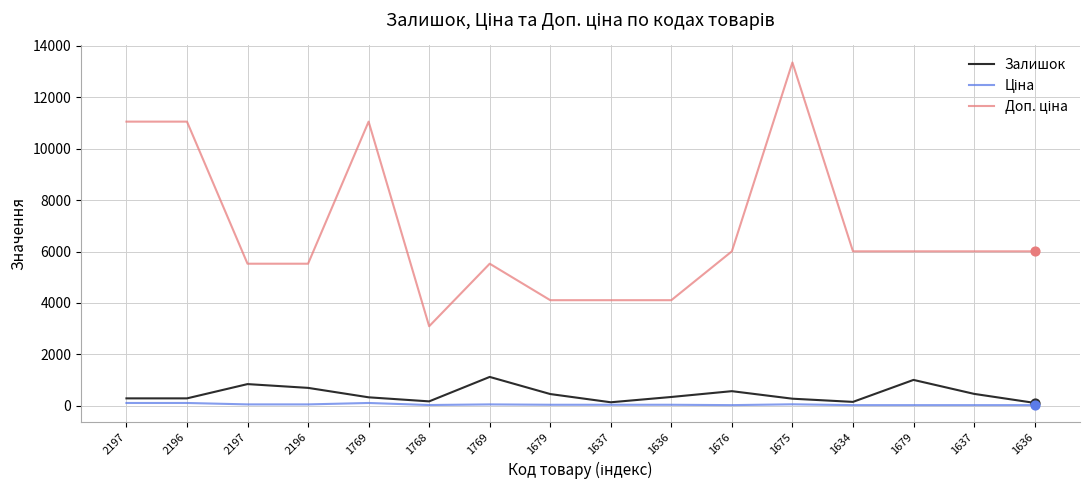

Which series has the largest total across all categories?

Доп. ціна